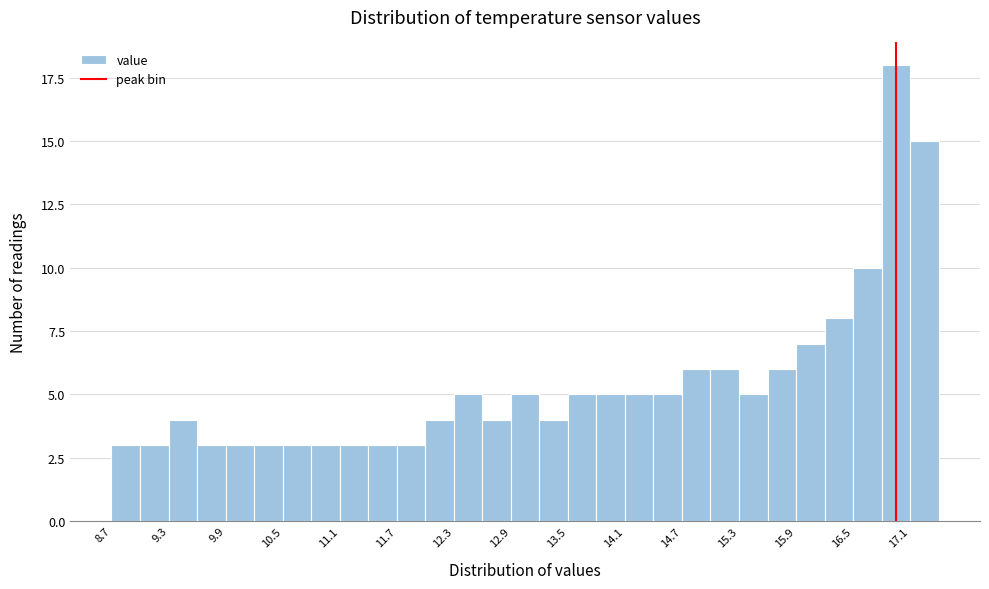

Around what value on the x-axis is the tallest bar? Give the approximate position of its centre, as read against the axis.

17.0